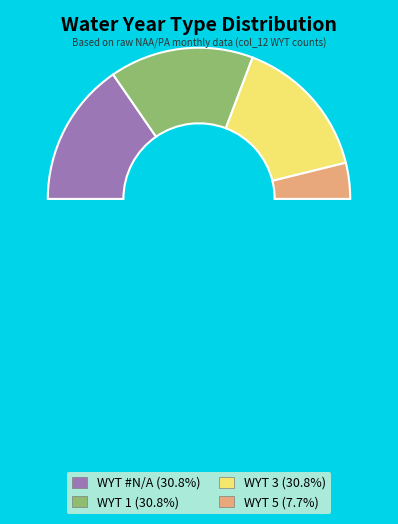

To the nearest percent, what portion does 1 represent?

31%